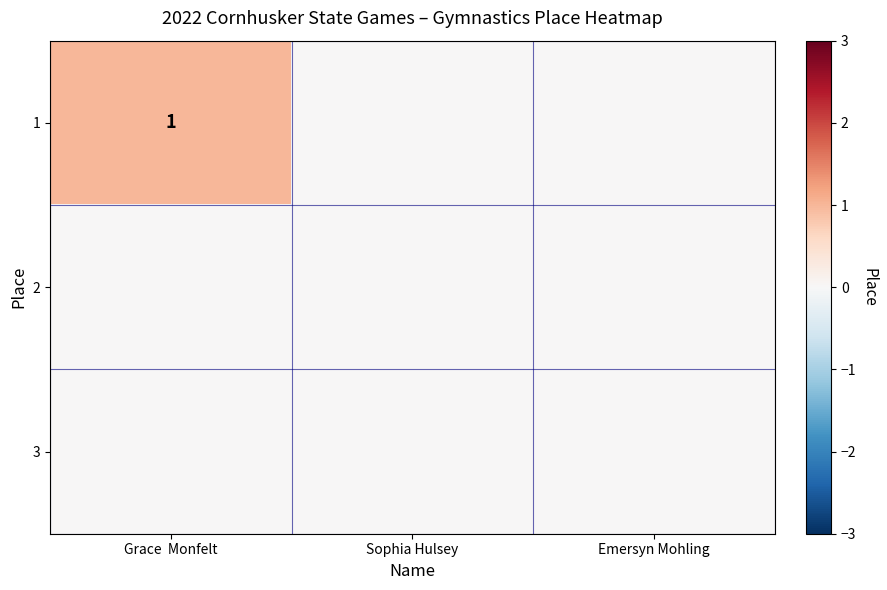

Rank the series at Emersyn Mohling from lowest to highest value.

1, 2, 3